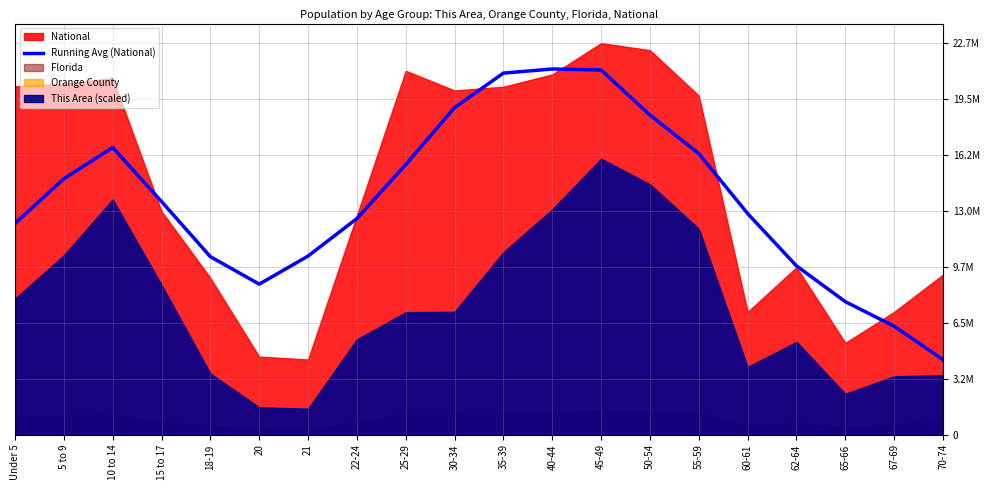

True or false: the data shows 21207884.2 at 40-44.

True